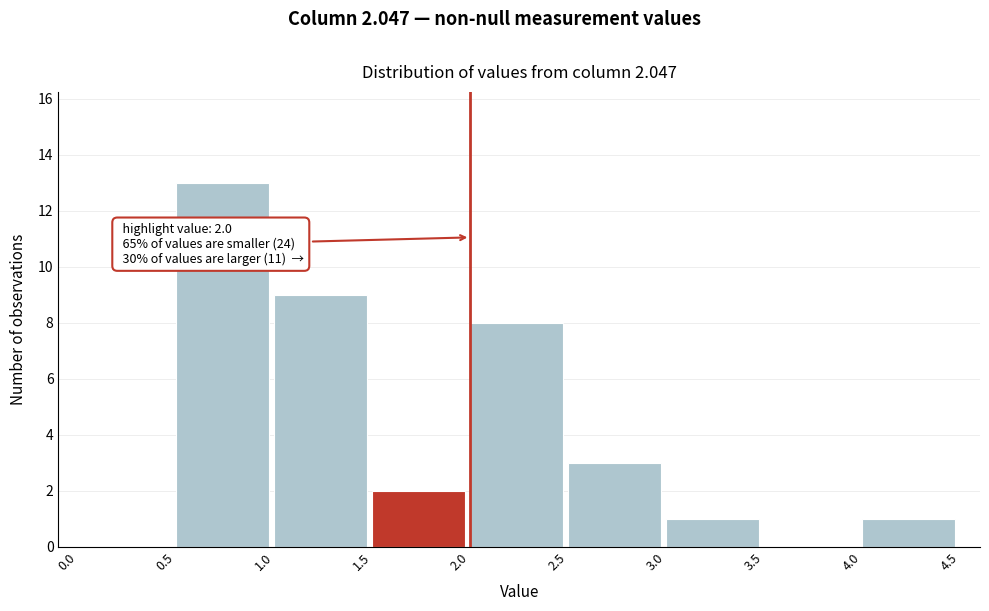

Which range on the x-axis has the tallest bar?

0.5 to 1.0